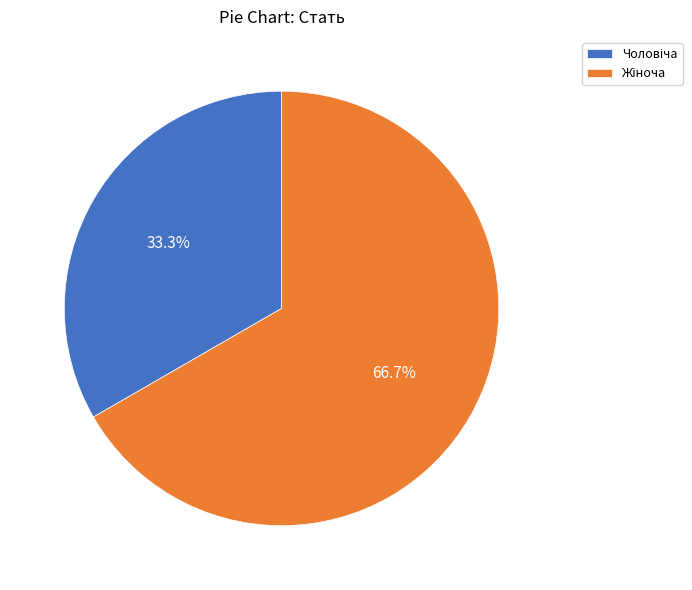

Is there any slice that represents more than half of the pie?

Yes